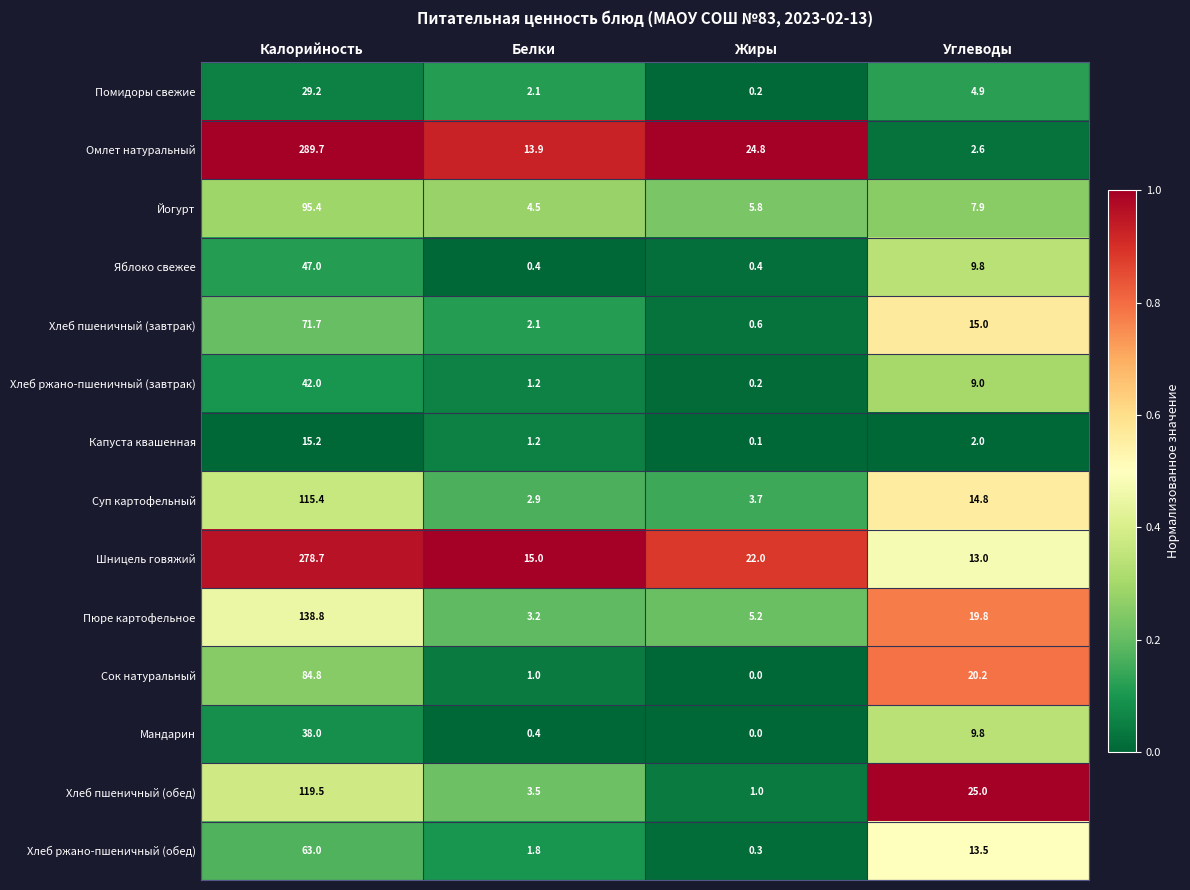

How many data points in Капуста квашенная are less than 2?

2